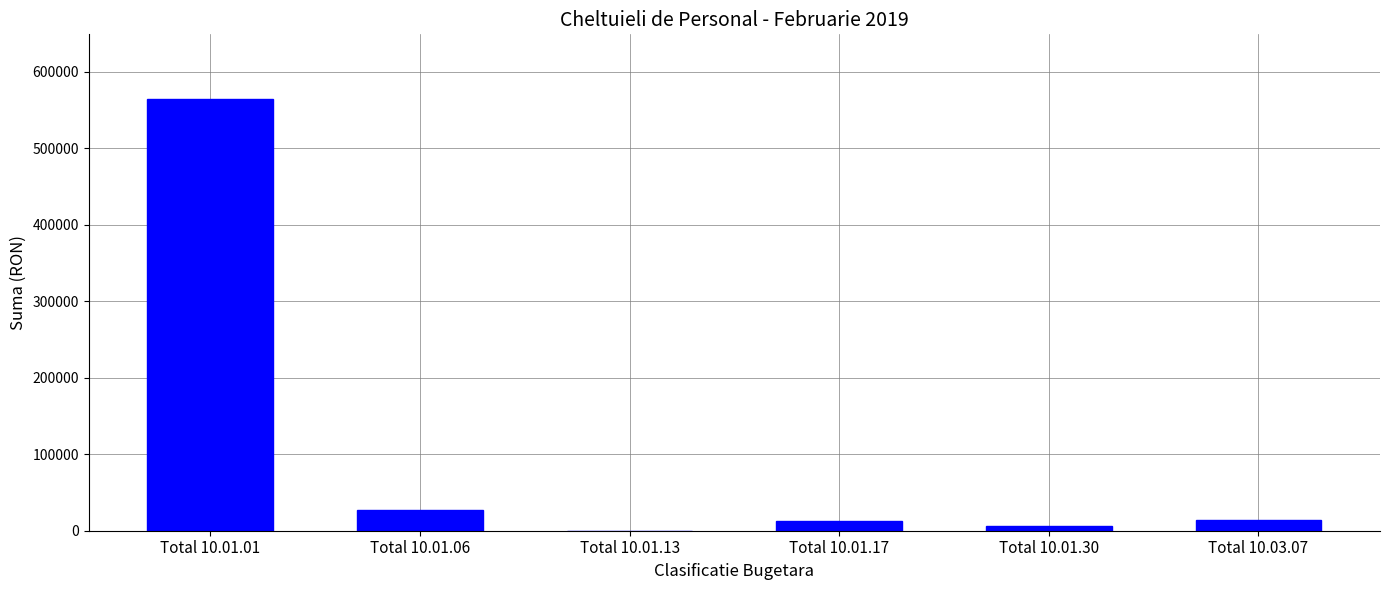

Between Total 10.01.17 and Total 10.01.13, which is larger?

Total 10.01.17